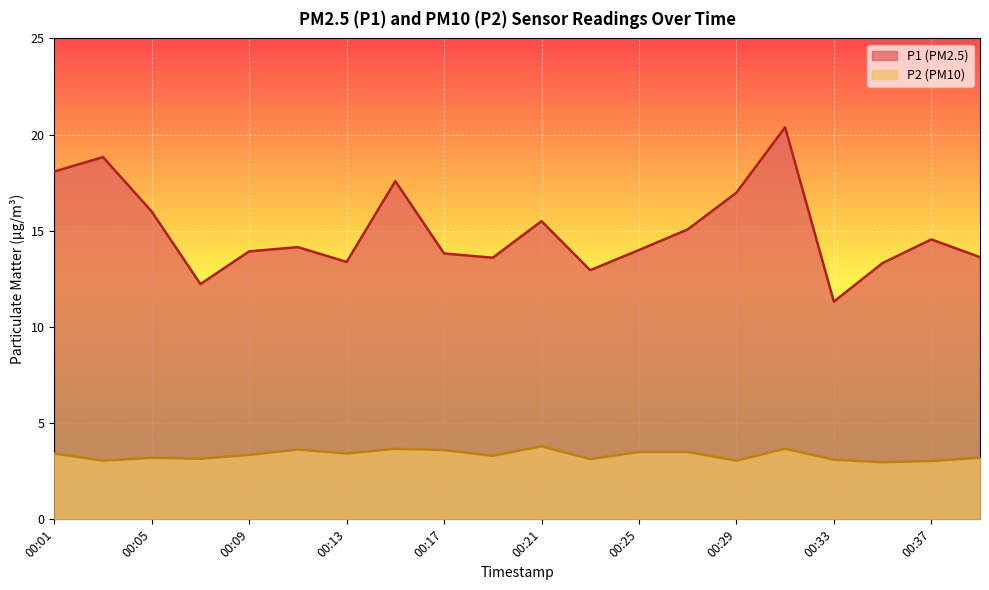

Is it true that P1 equals 30.5 at 00:03?

False